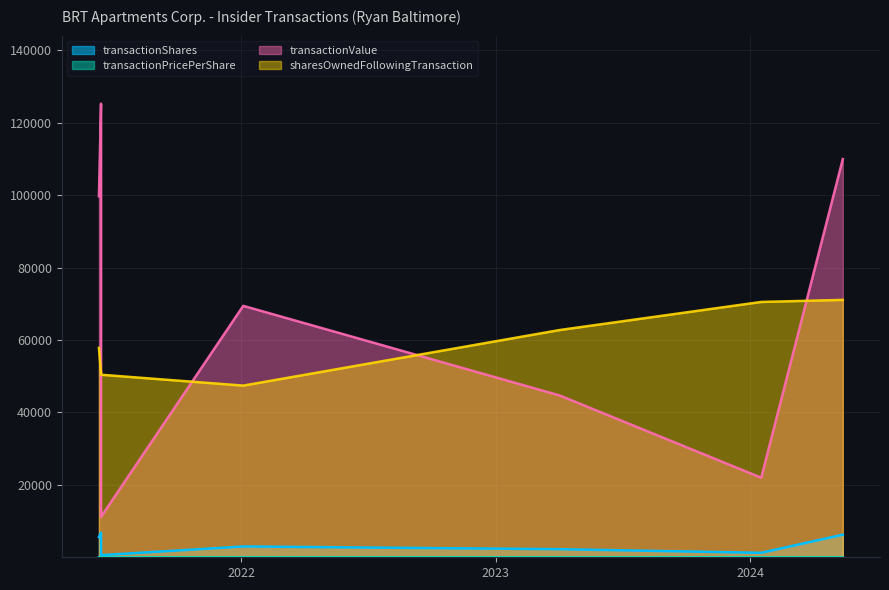

True or false: transactionShares has a value of 6250.0 at 2024-05-13.

True